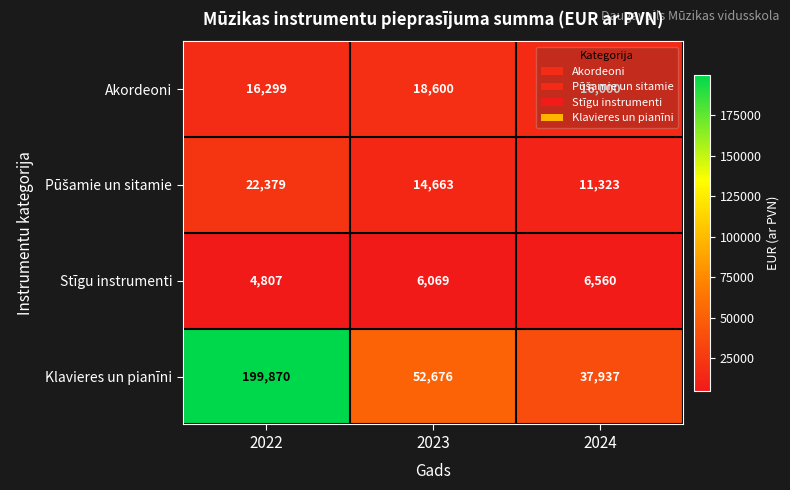

What is the total value across all series at 2022?

243355